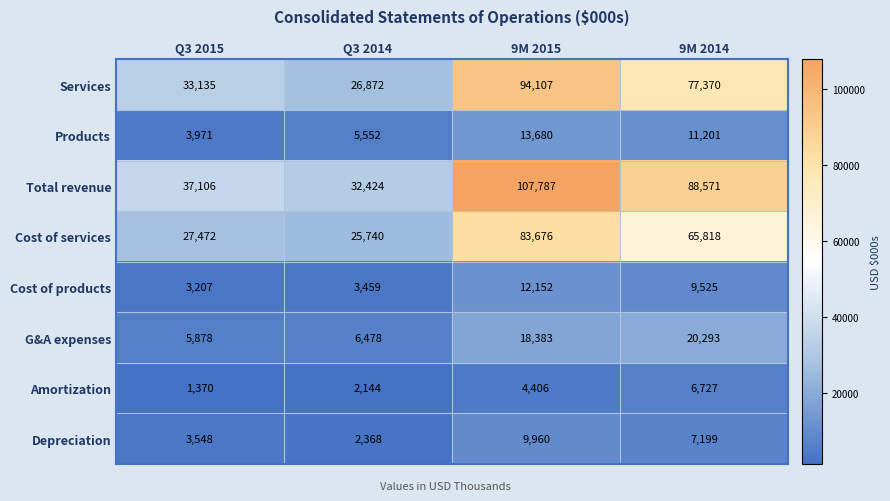

The Products series shows 5552 at Q3 2014. True or false?

True